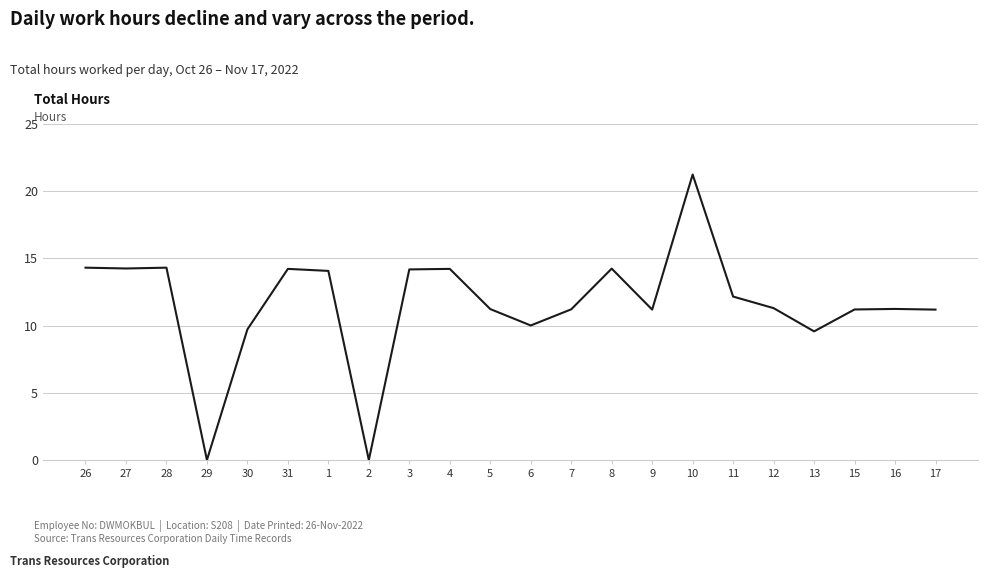

Is this an area chart (filled region under the line)?

No